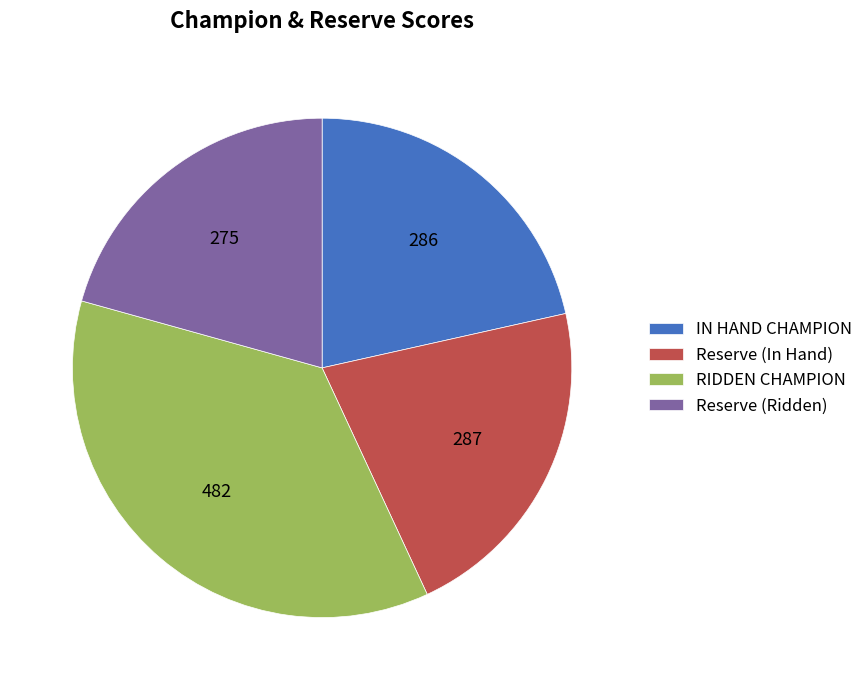

Which has a higher value, Reserve (Ridden) or Reserve (In Hand)?

Reserve (In Hand)